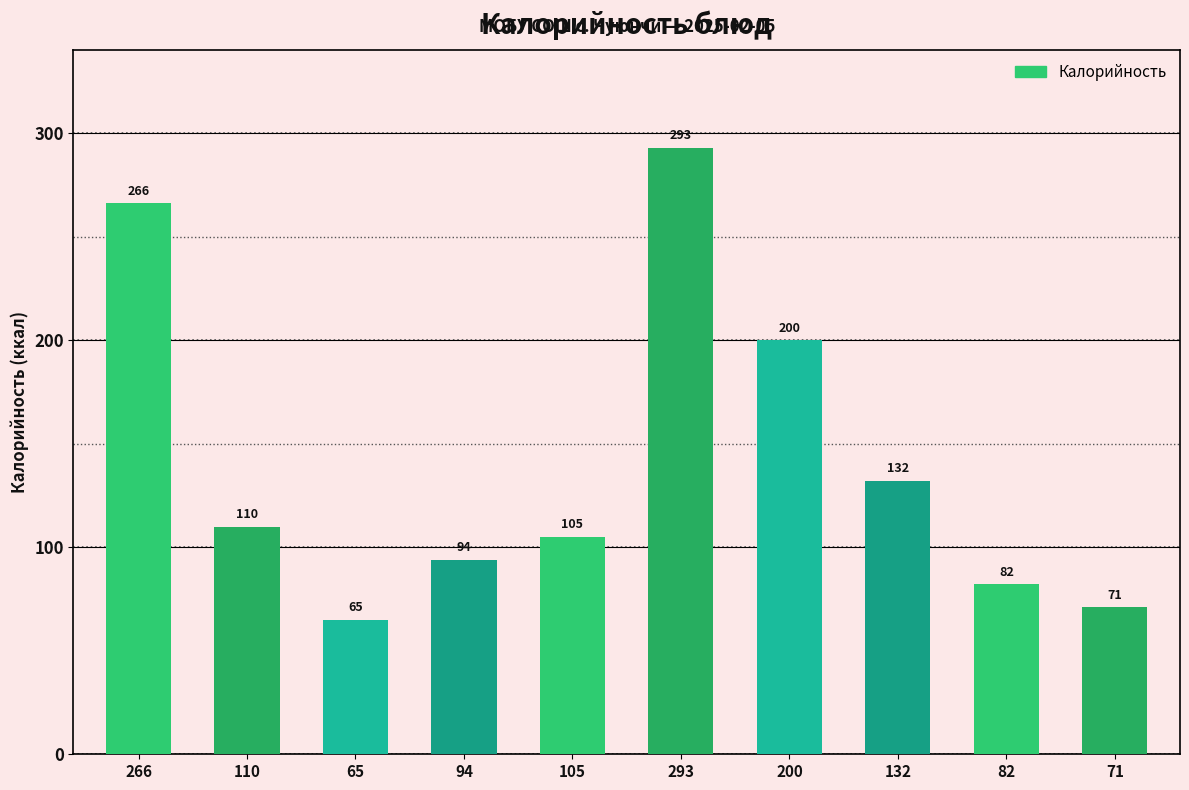

Reading left to right, transcribe all the data shown in this chart.

266=266	110=110	65=65	94=94	105=105	293=293	200=200	132=132	82=82	71=71